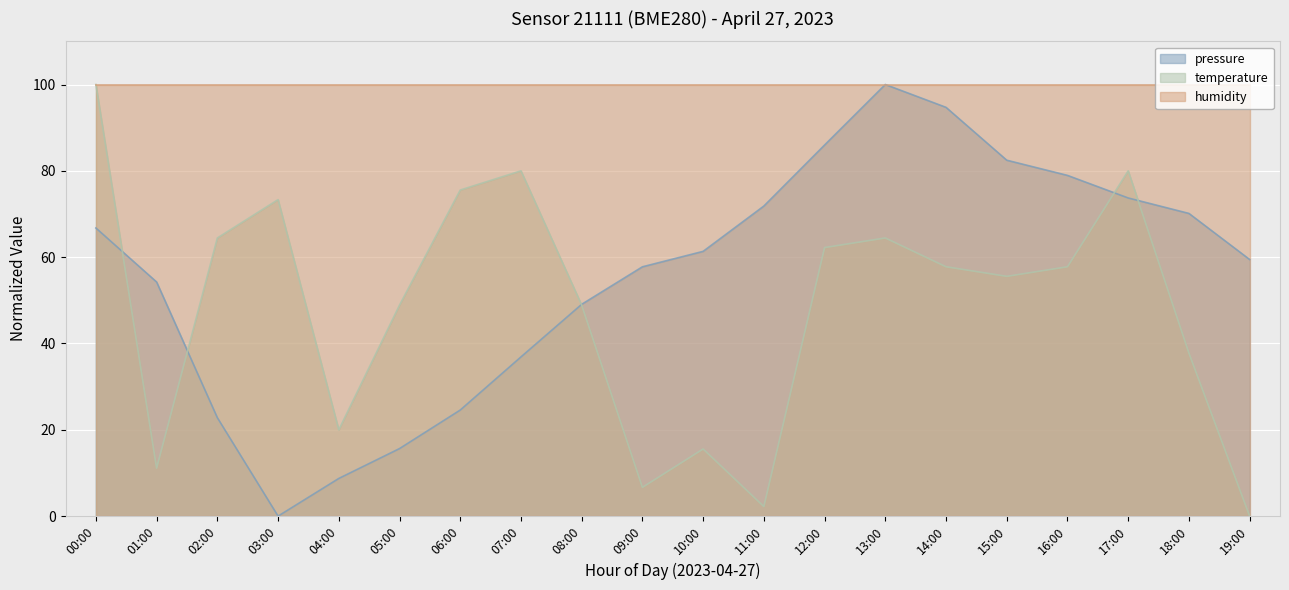

How many interior local valleys does the temperature series have?

5